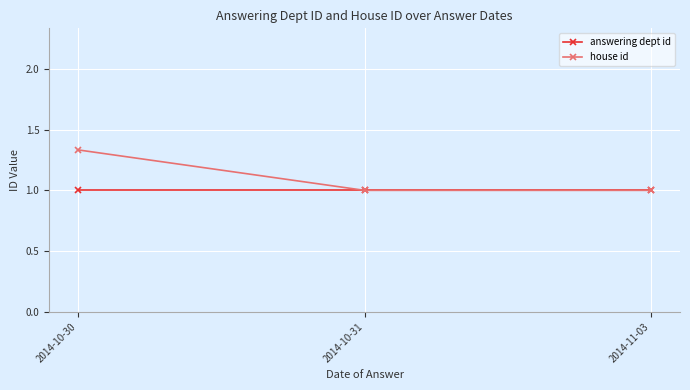

Which series has the largest total across all categories?

house id